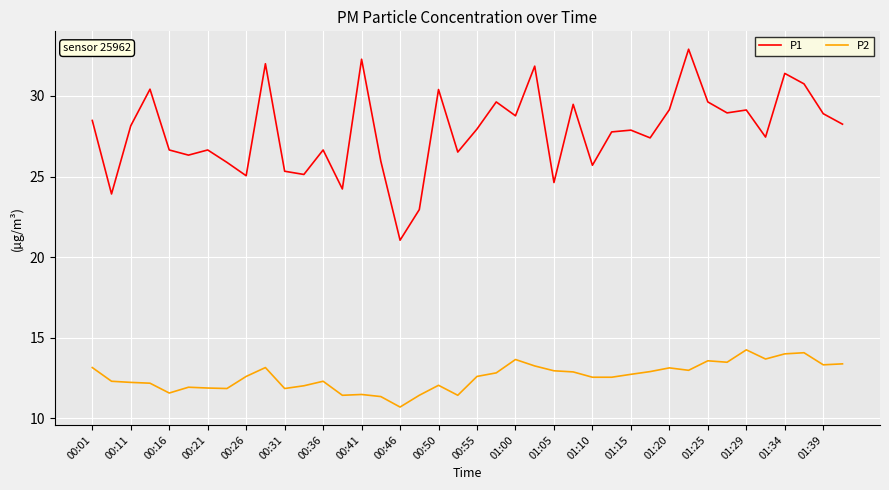

Which series has the widest spread of values?

P1